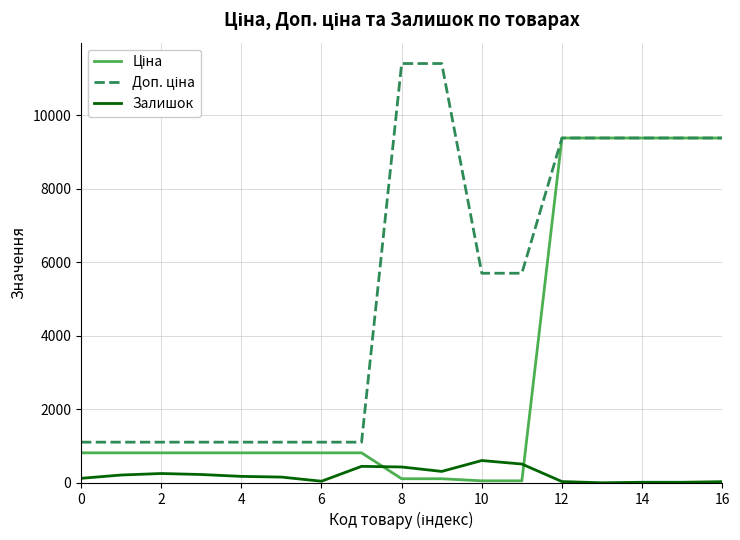

What is the maximum value for Залишок?

609.0